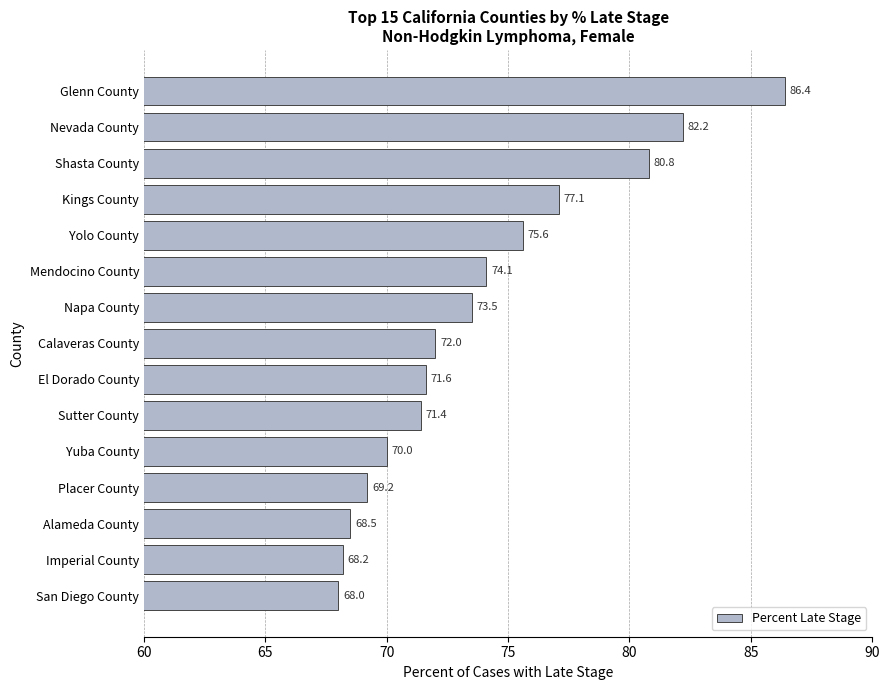

Reading top to bottom, what are all the values shown in this chart?

Glenn County=86.4	Nevada County=82.2	Shasta County=80.8	Kings County=77.1	Yolo County=75.6	Mendocino County=74.1	Napa County=73.5	Calaveras County=72.0	El Dorado County=71.6	Sutter County=71.4	Yuba County=70.0	Placer County=69.2	Alameda County=68.5	Imperial County=68.2	San Diego County=68.0